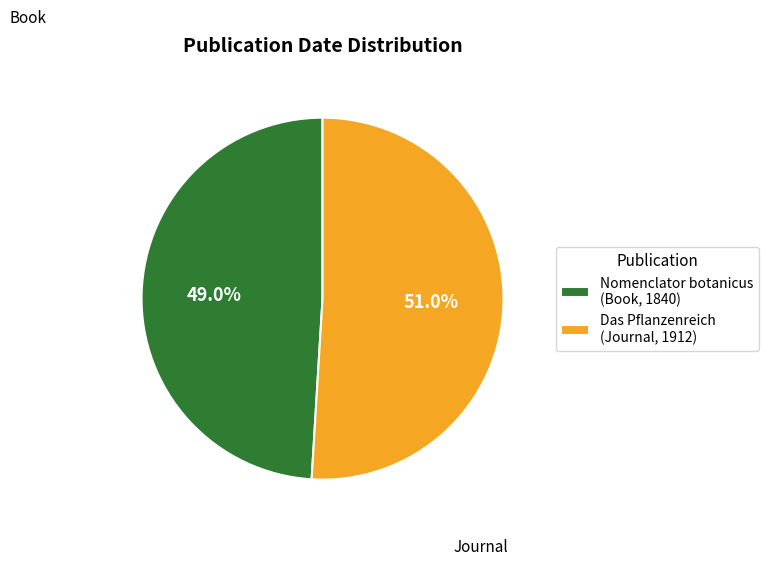

To the nearest percent, what percentage of the pie is Das Pflanzenreich (Journal, 1912)?

51%